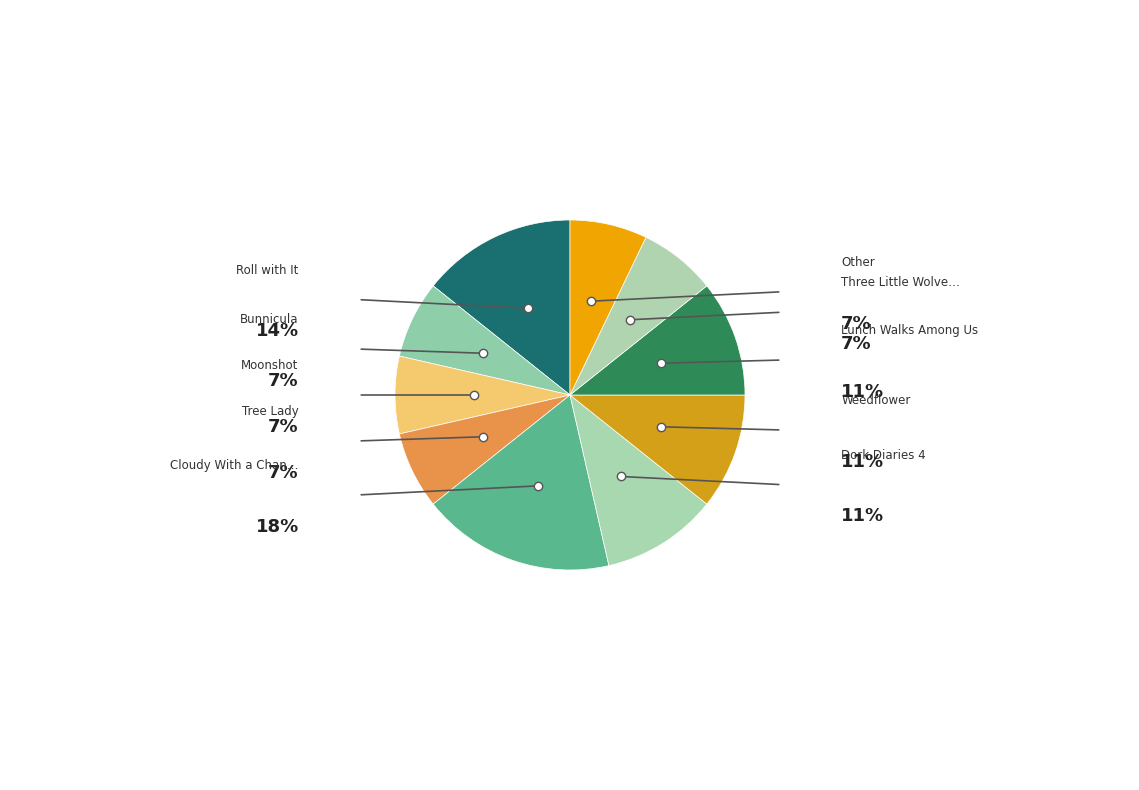

Count the number of slices in the pie.

10